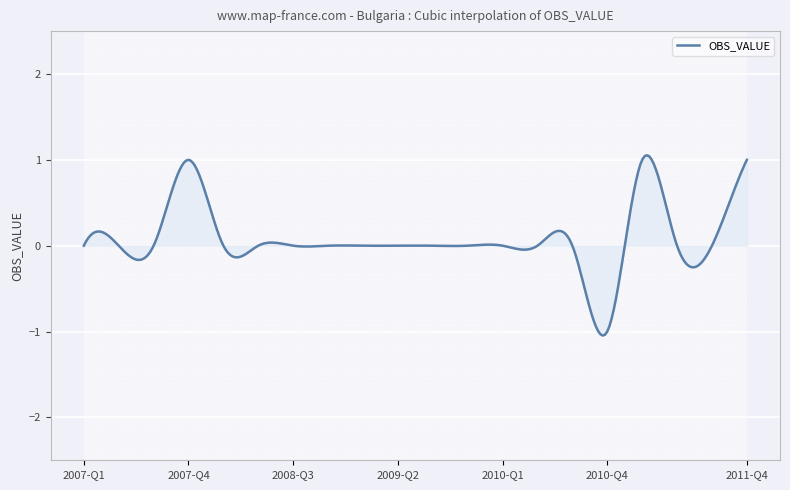

At which label does the data first exceed 0?

2007-Q4